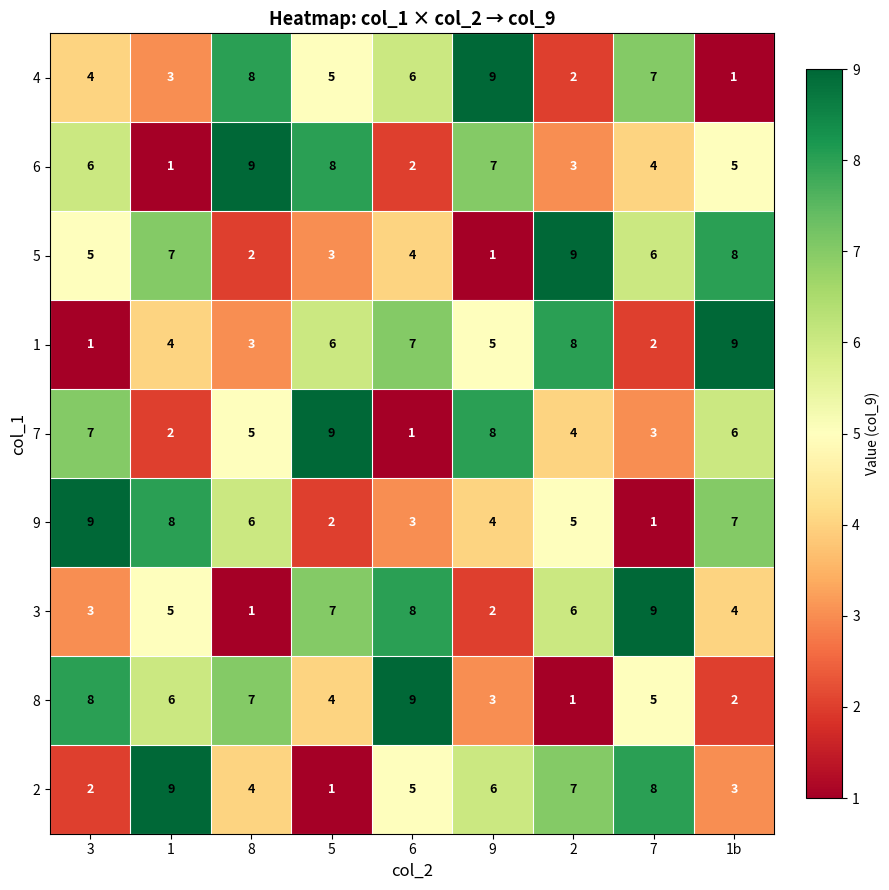

What is the average value of the 3 series?

5